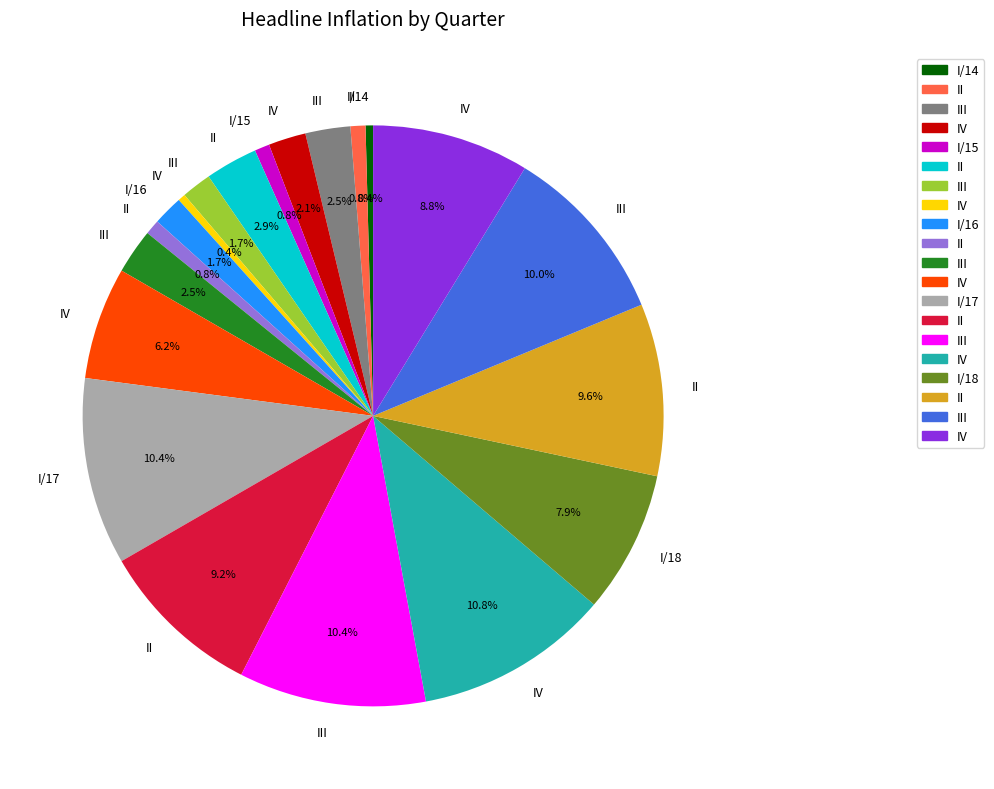

Count the number of slices in the pie.

20